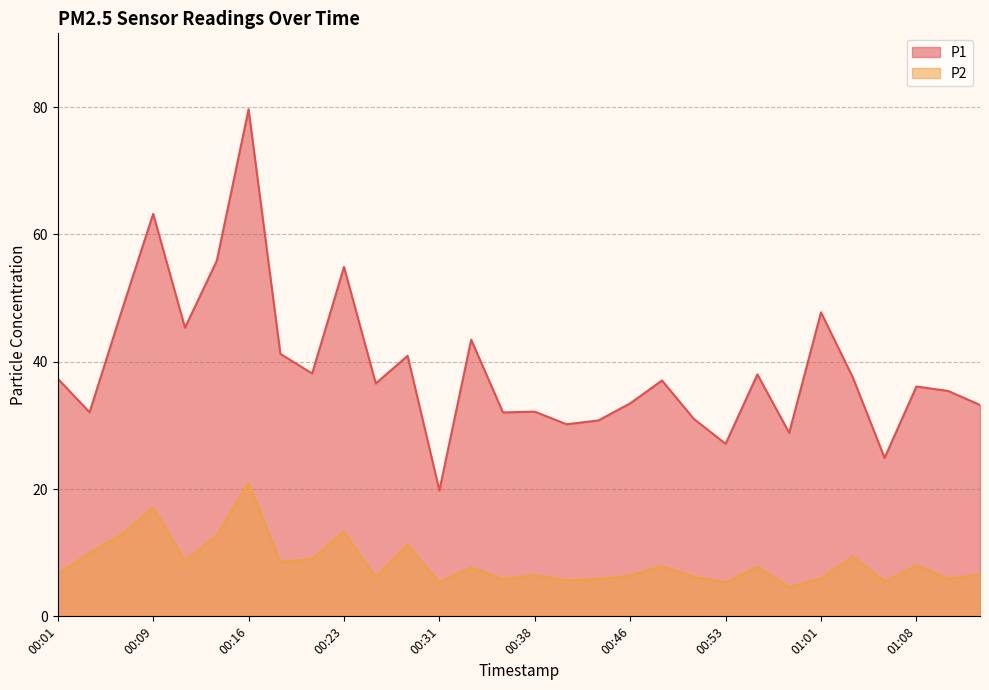

What is the difference between the highest and lowest values at 00:31?

14.4